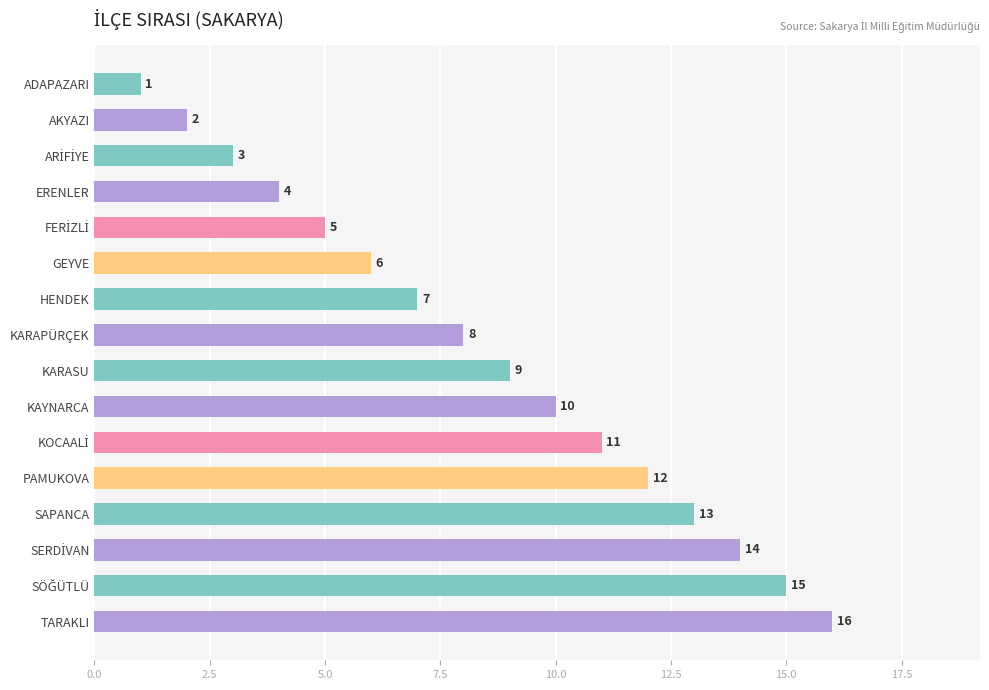

The value at PAMUKOVA is 17. True or false?

False